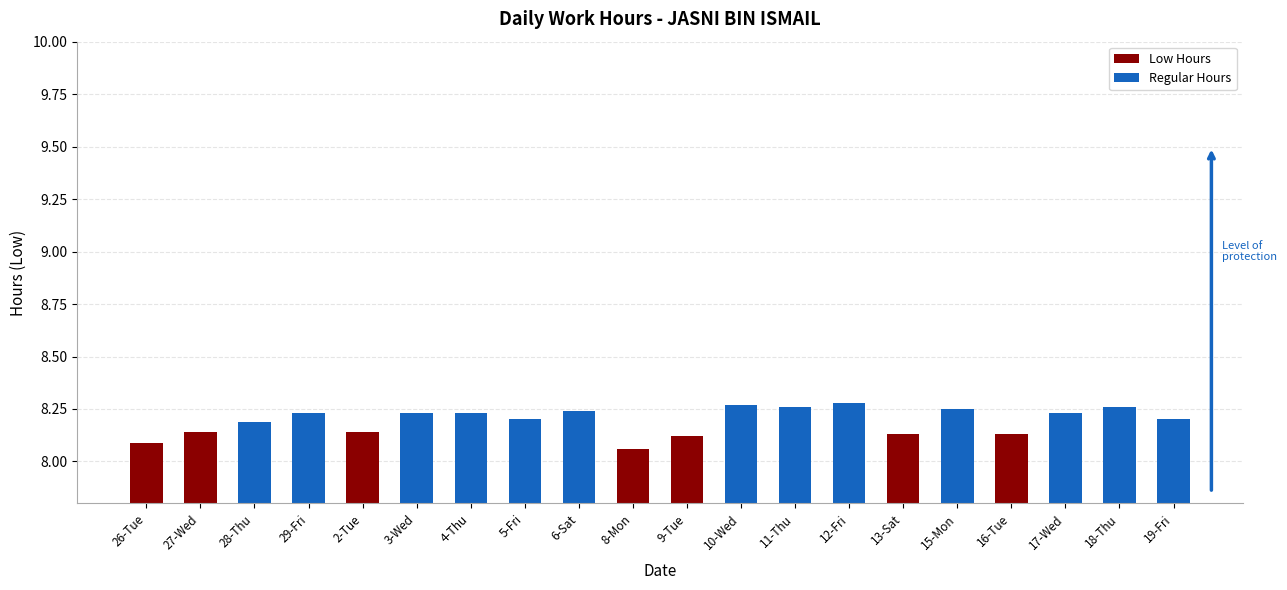

List the labels in order of value, largest first.

12-Fri, 10-Wed, 11-Thu, 18-Thu, 15-Mon, 6-Sat, 29-Fri, 3-Wed, 4-Thu, 17-Wed, 5-Fri, 19-Fri, 28-Thu, 27-Wed, 2-Tue, 13-Sat, 16-Tue, 9-Tue, 26-Tue, 8-Mon